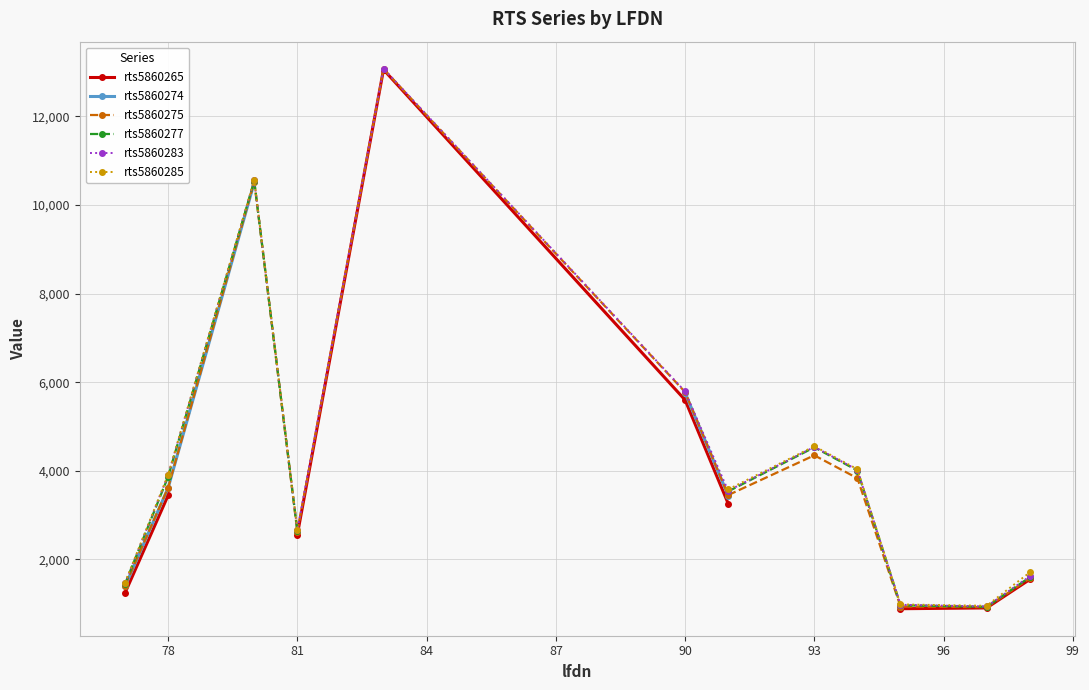

True or false: rts5860275 has more than 0 interior local peaks.

True